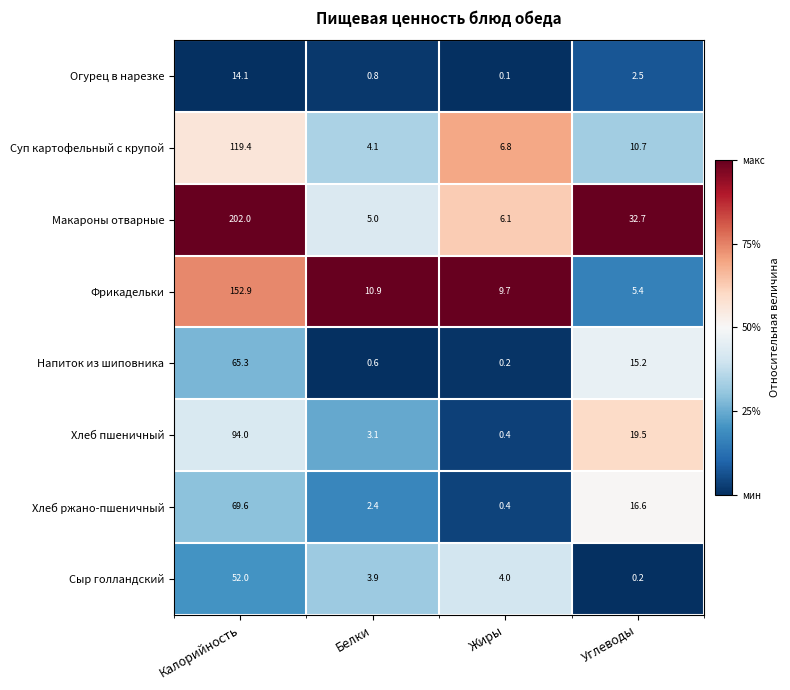

Which series has the widest spread of values?

Макароны отварные